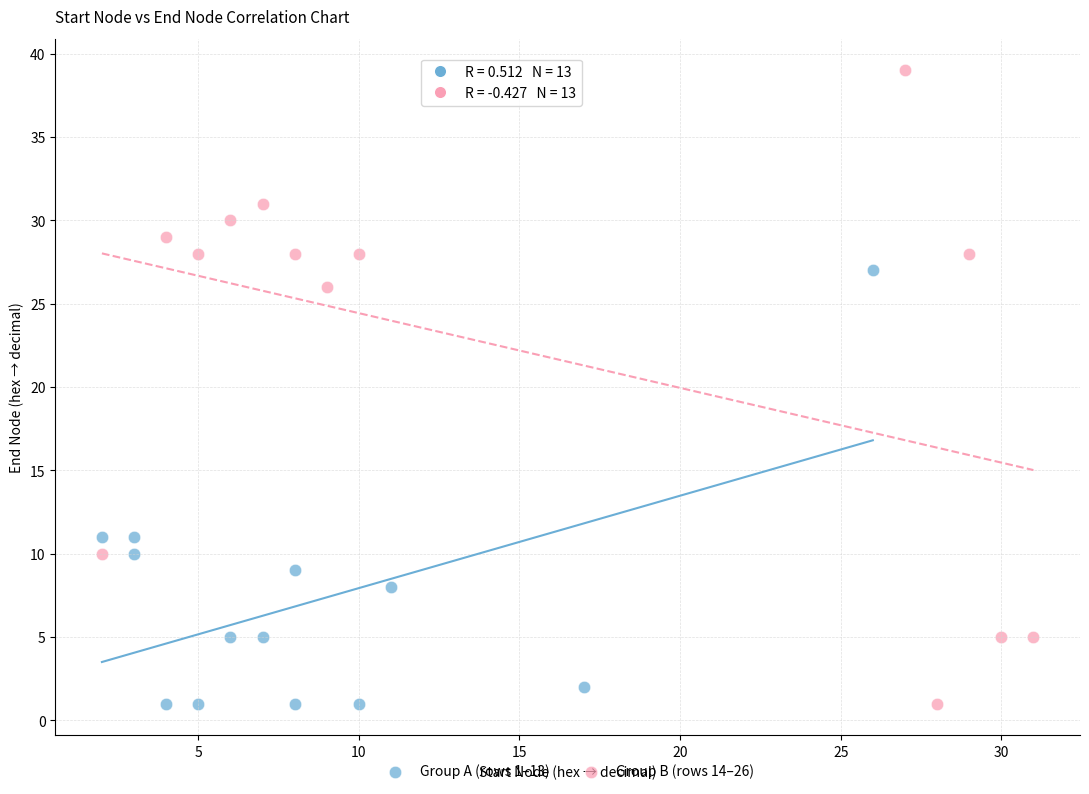

What are all the series names shown in the legend?

Group A (rows 1–13), Group B (rows 14–26)